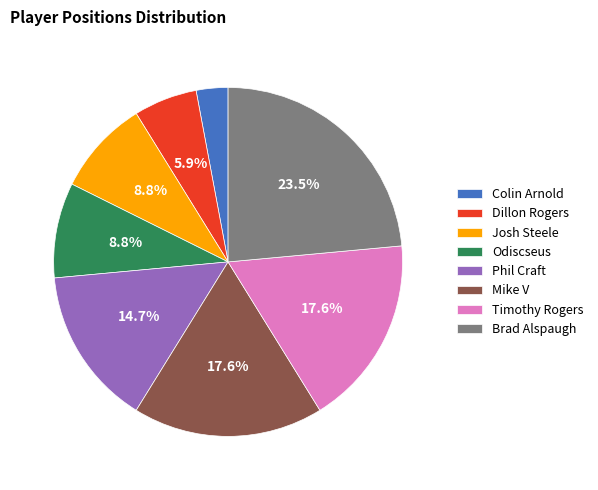

Which has a higher value, Dillon Rogers or Colin Arnold?

Dillon Rogers